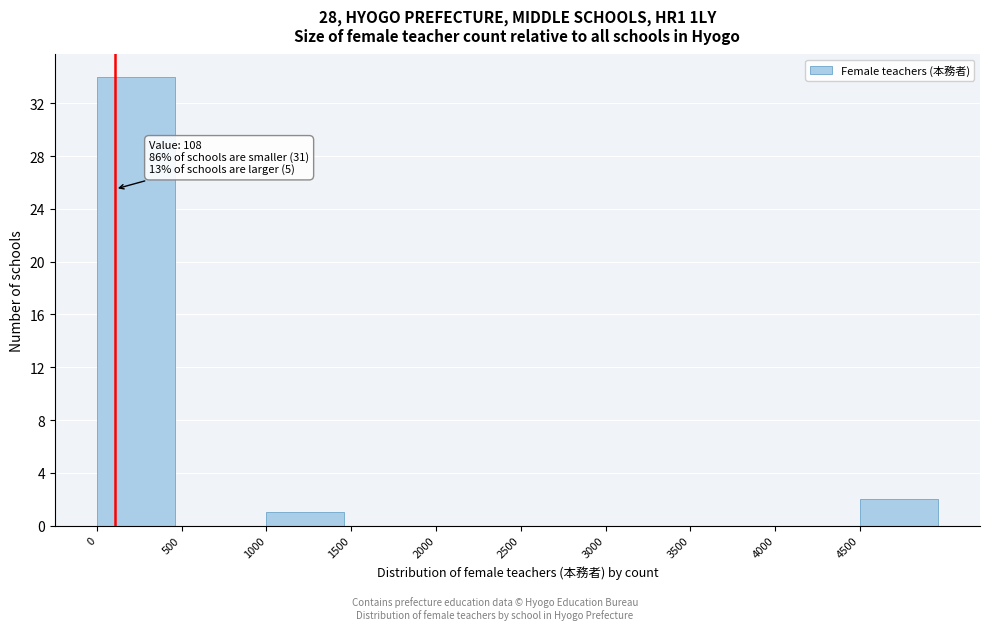

Which range on the x-axis has the tallest bar?

0 to 500